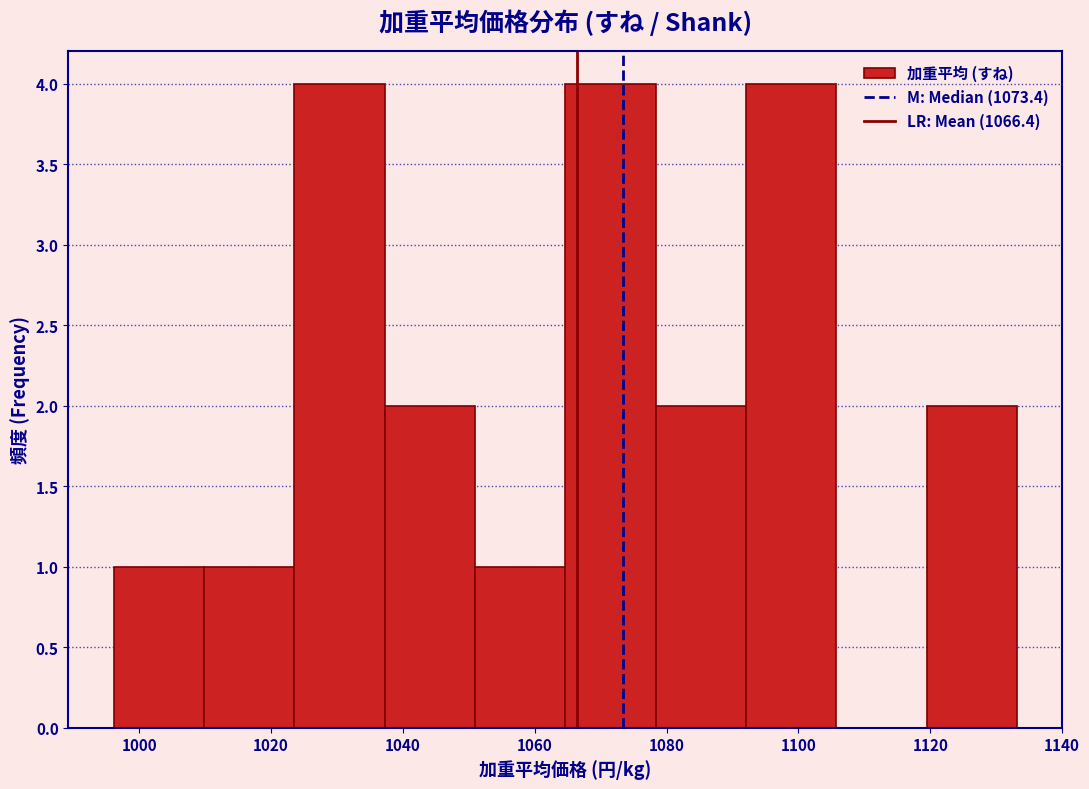

Reading left to right, transcribe this chart: for each bar, give the range it covers on the x-axis and its height. Neither the bar edges nor the heights are printed on the chart, so give them approximately, as read against the axes.

996 to 1010: 1
1010 to 1024: 1
1024 to 1038: 4
1038 to 1050: 2
1050 to 1064: 1
1064 to 1078: 4
1078 to 1092: 2
1092 to 1106: 4
1106 to 1120: 0
1120 to 1134: 2